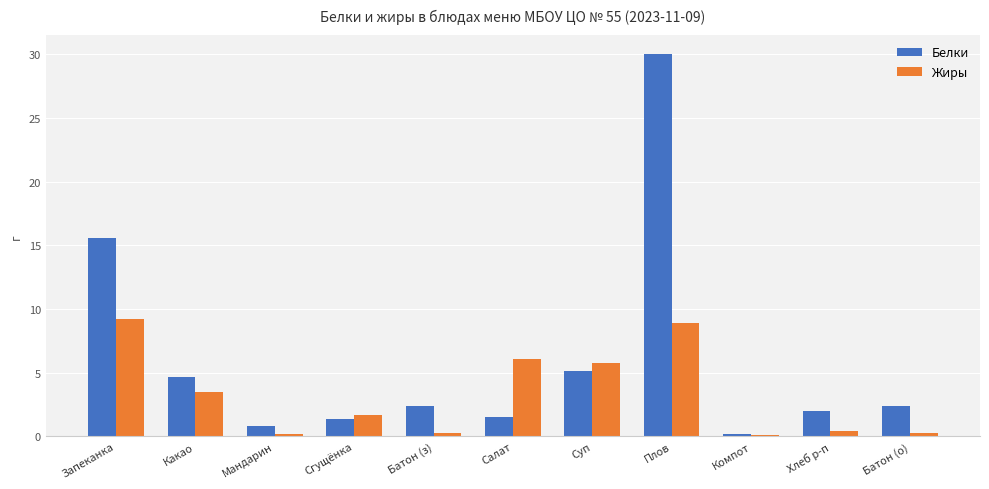

How many groups of bars are there?

11